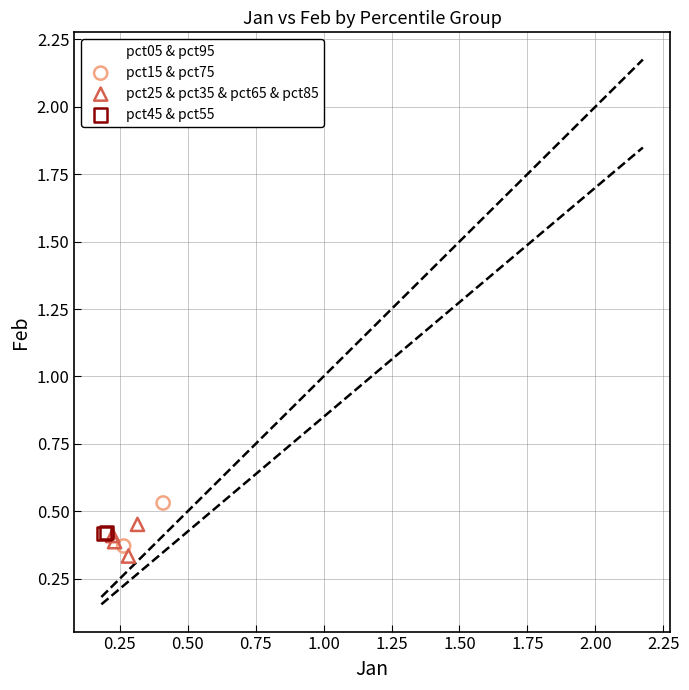

What are all the series names shown in the legend?

pct05 & pct95, pct15 & pct75, pct25 & pct35 & pct65 & pct85, pct45 & pct55